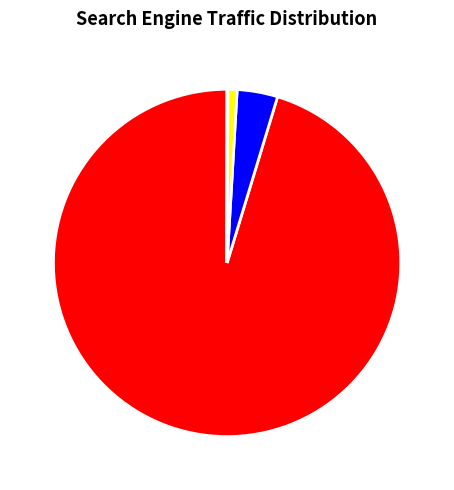

Is it true that Google is 88% of the pie?

False